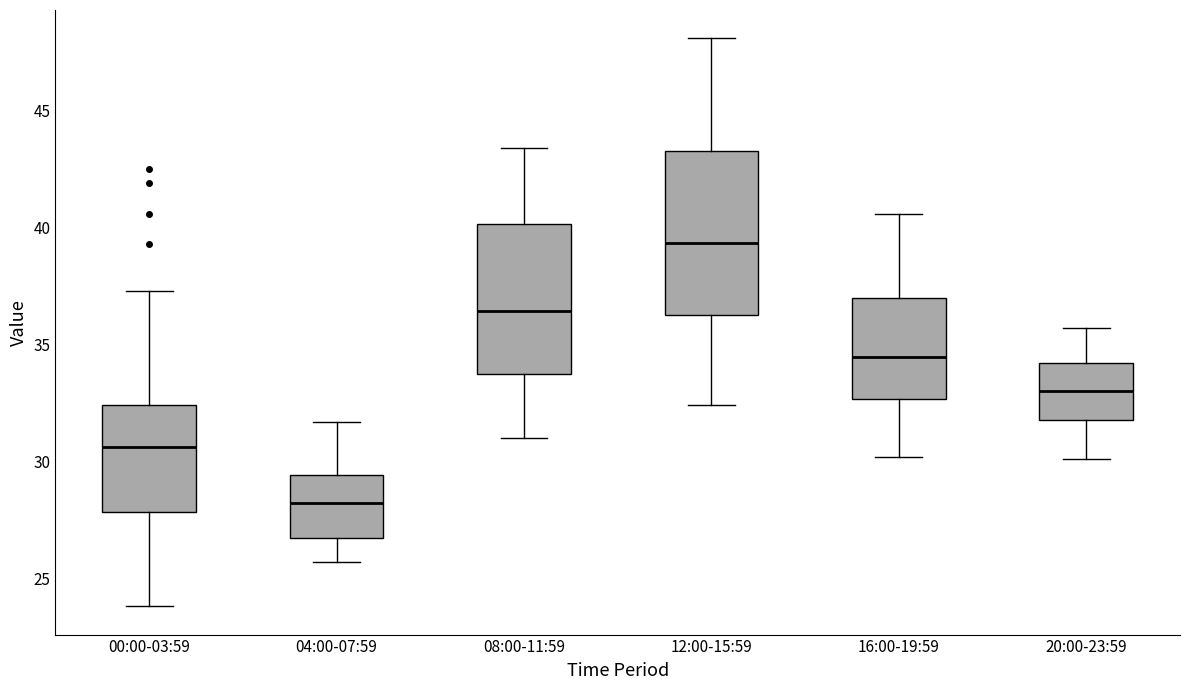

Where is the lower edge of the box for 04:00-07:59 on the y-axis? The values are not printed on the chart, so give them approximately, as read against the axis.

26.5